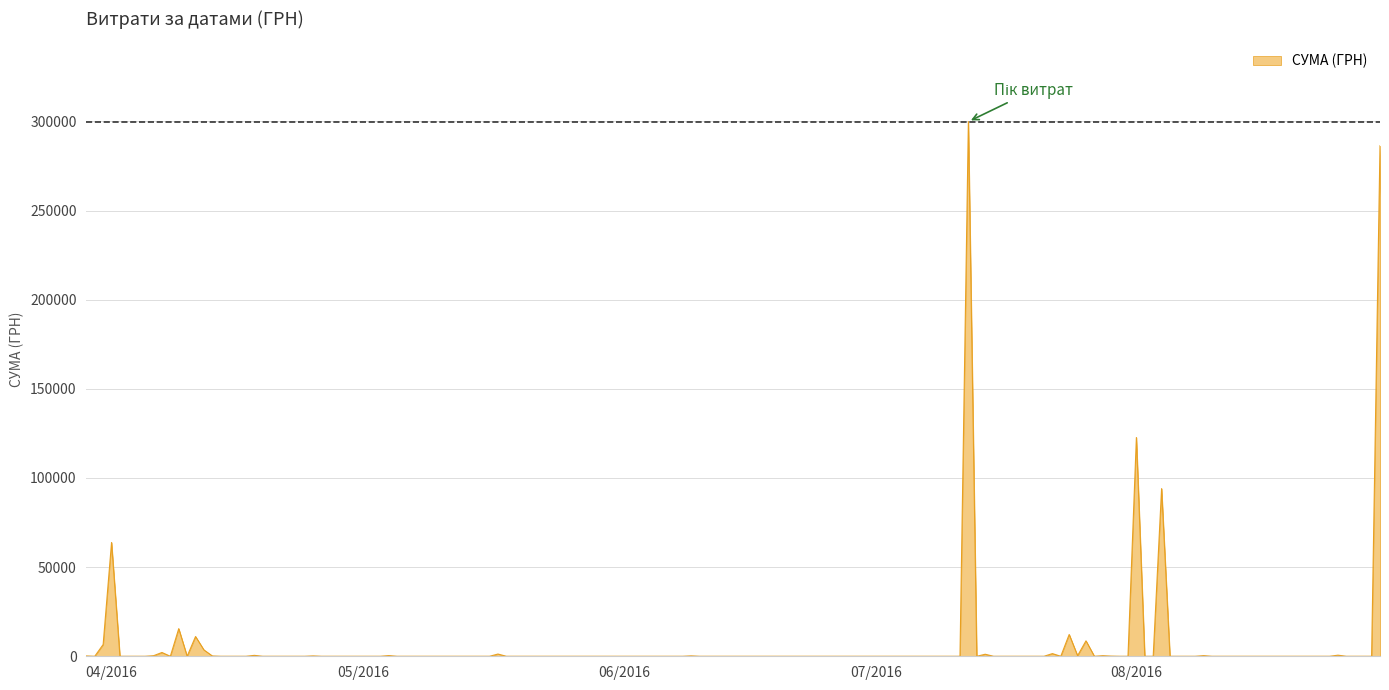

Does the chart have visible grid lines?

Yes